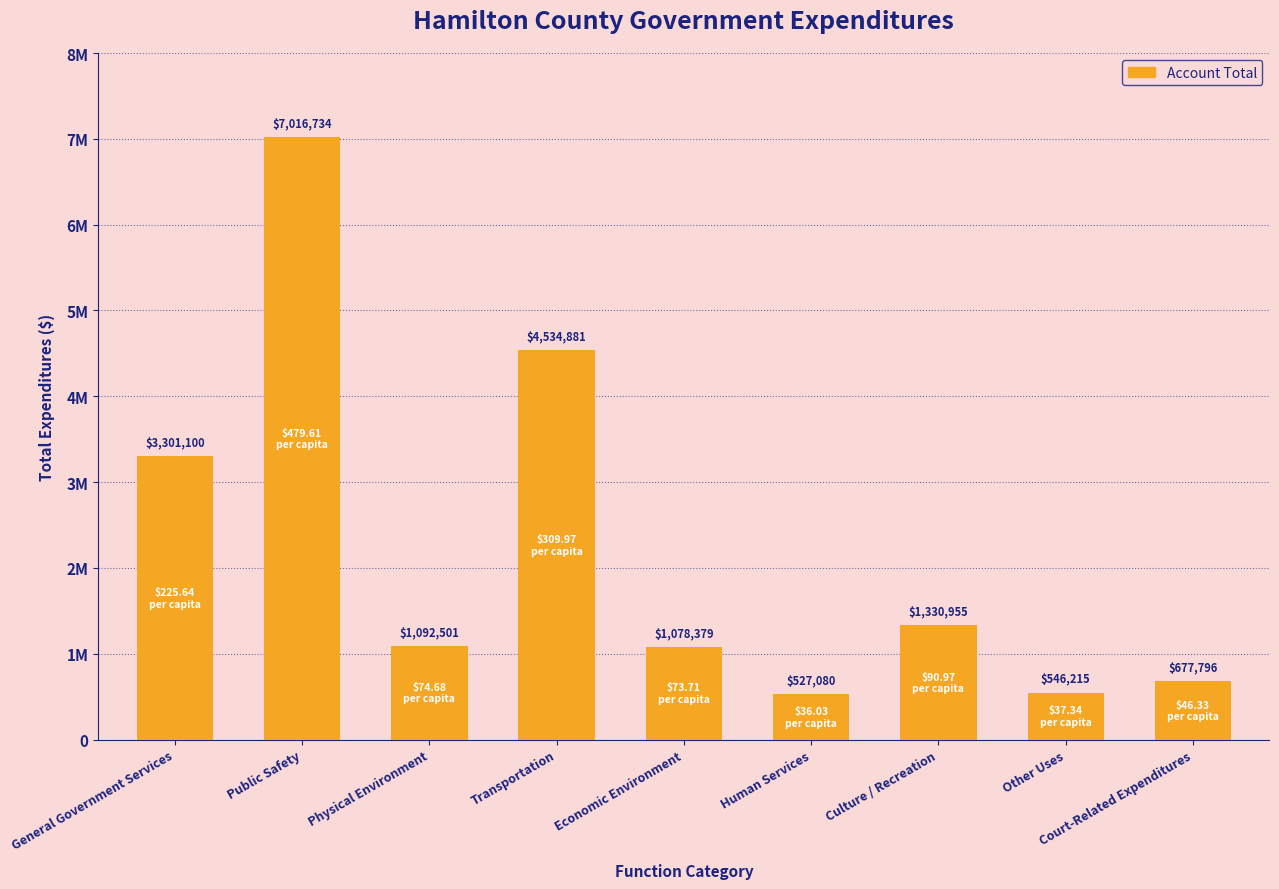

What is the smallest value displayed?

527080